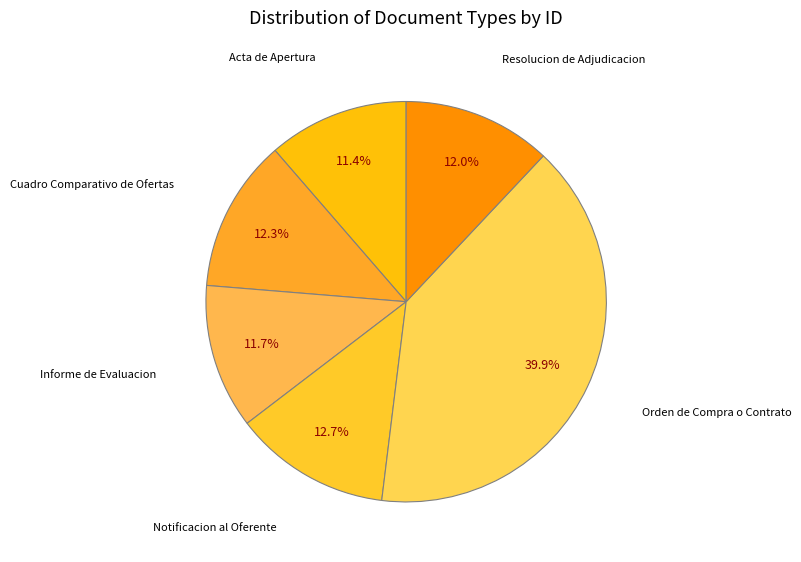

What percentage do Cuadro Comparativo de Ofertas and Informe de Evaluacion together represent?

24.0%